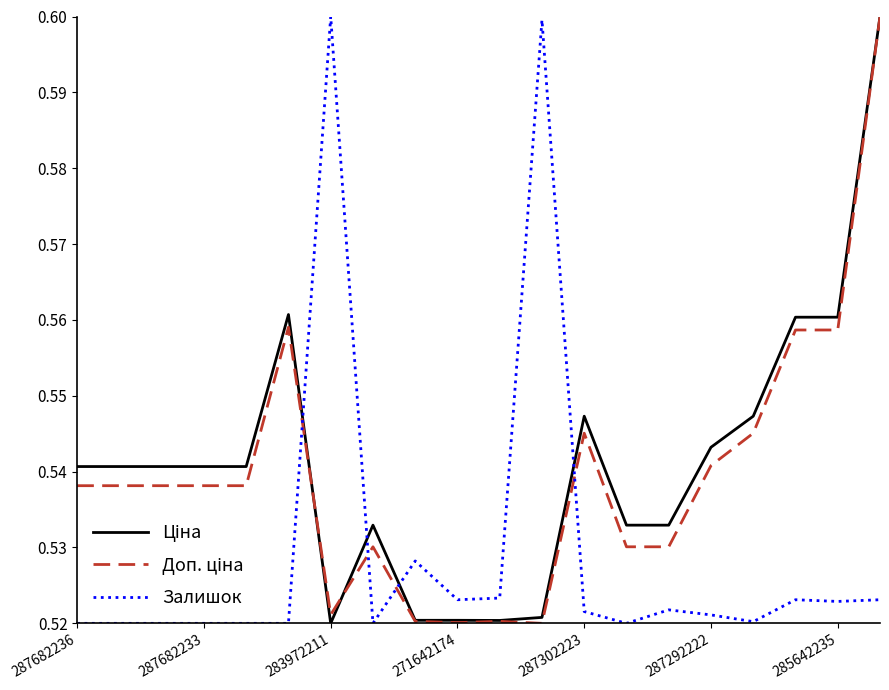

How many lines are shown in the chart?

3